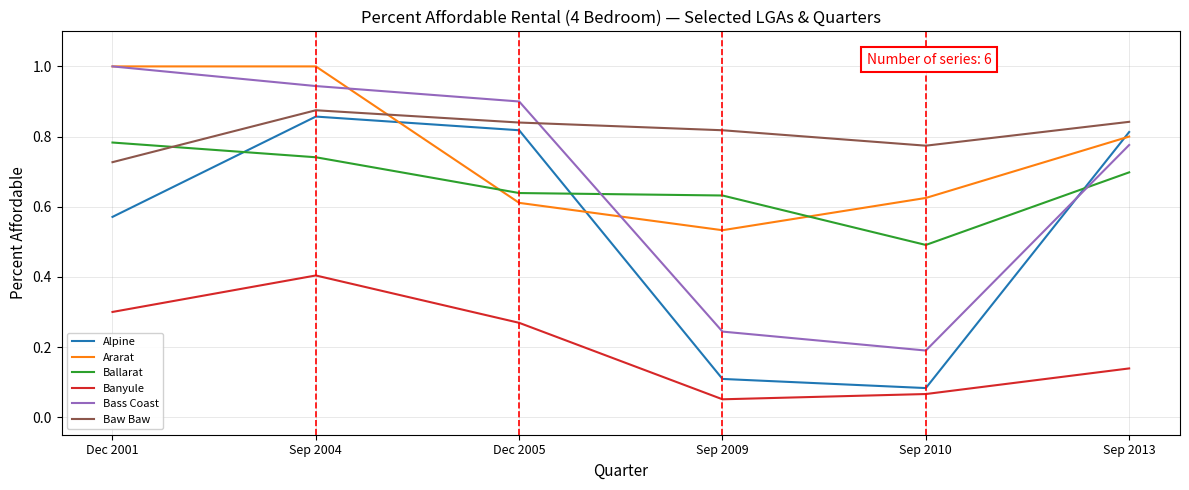

At how many categories does at least one series exceed 0?

6